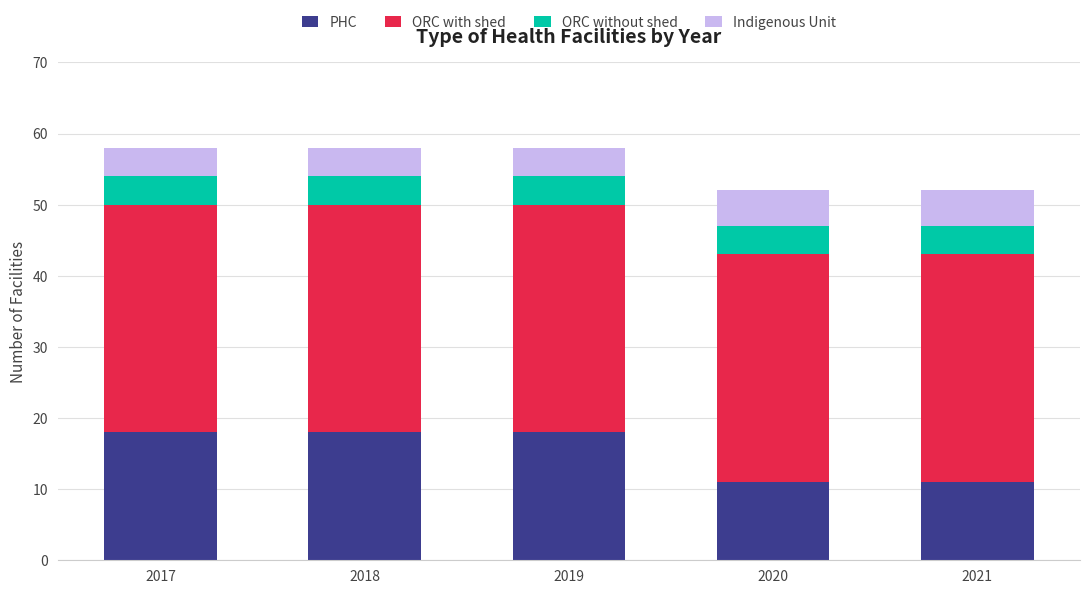

What is the lowest value of the PHC series?

11